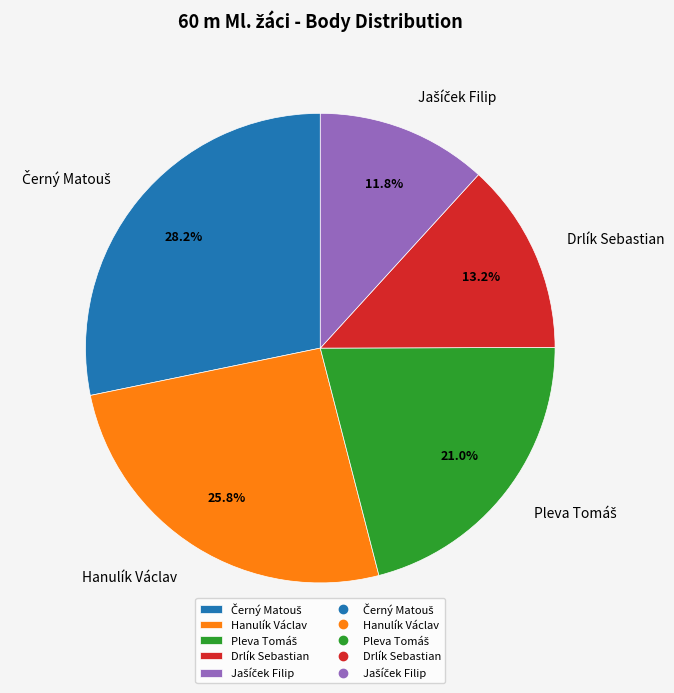

Is it true that Drlík Sebastian is 13% of the pie?

True